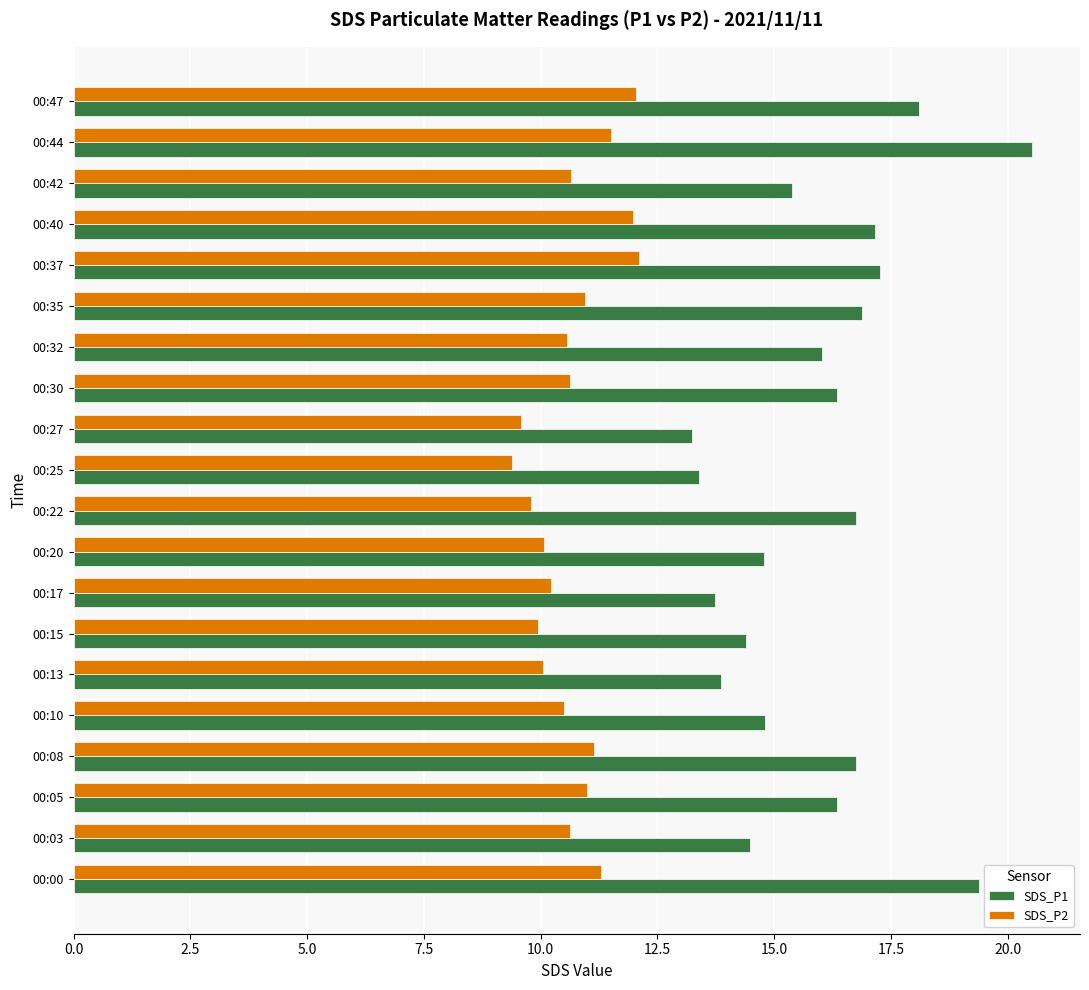

At how many categories does at least one series exceed 13?

20